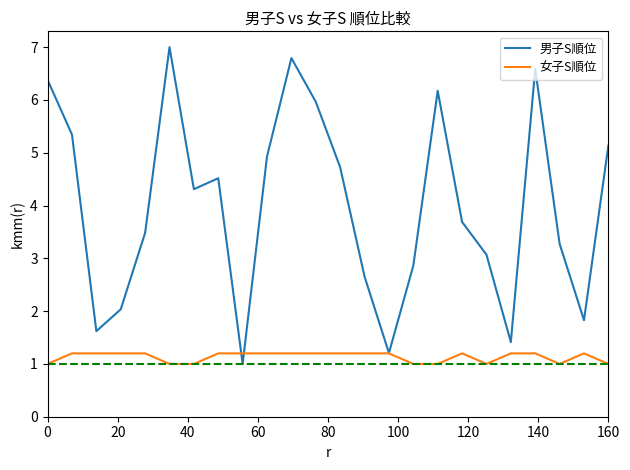

What is the greatest value displayed?

7.0